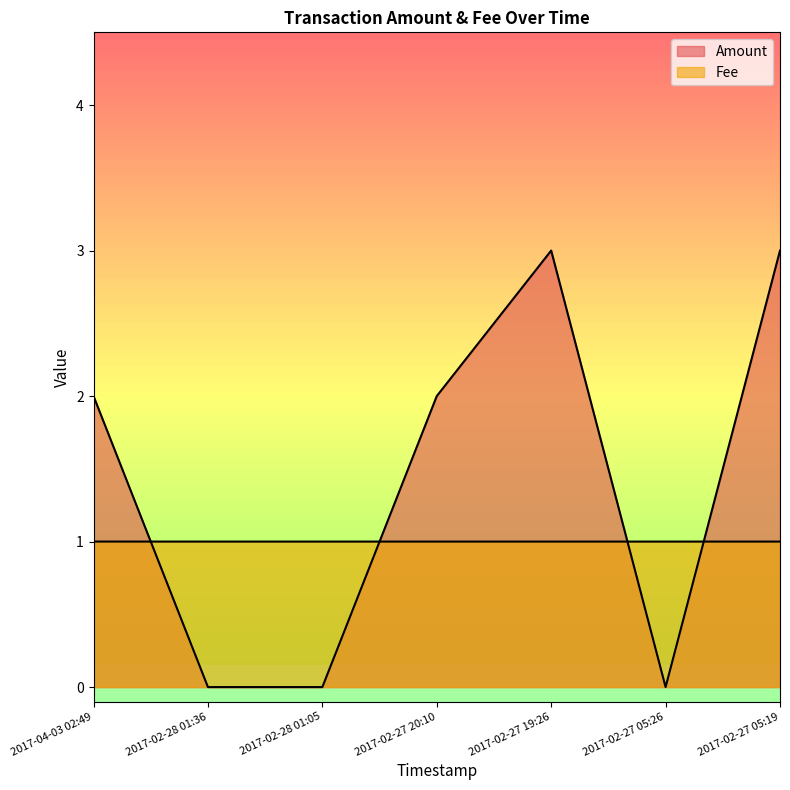

What is the maximum value for Amount?

3.0